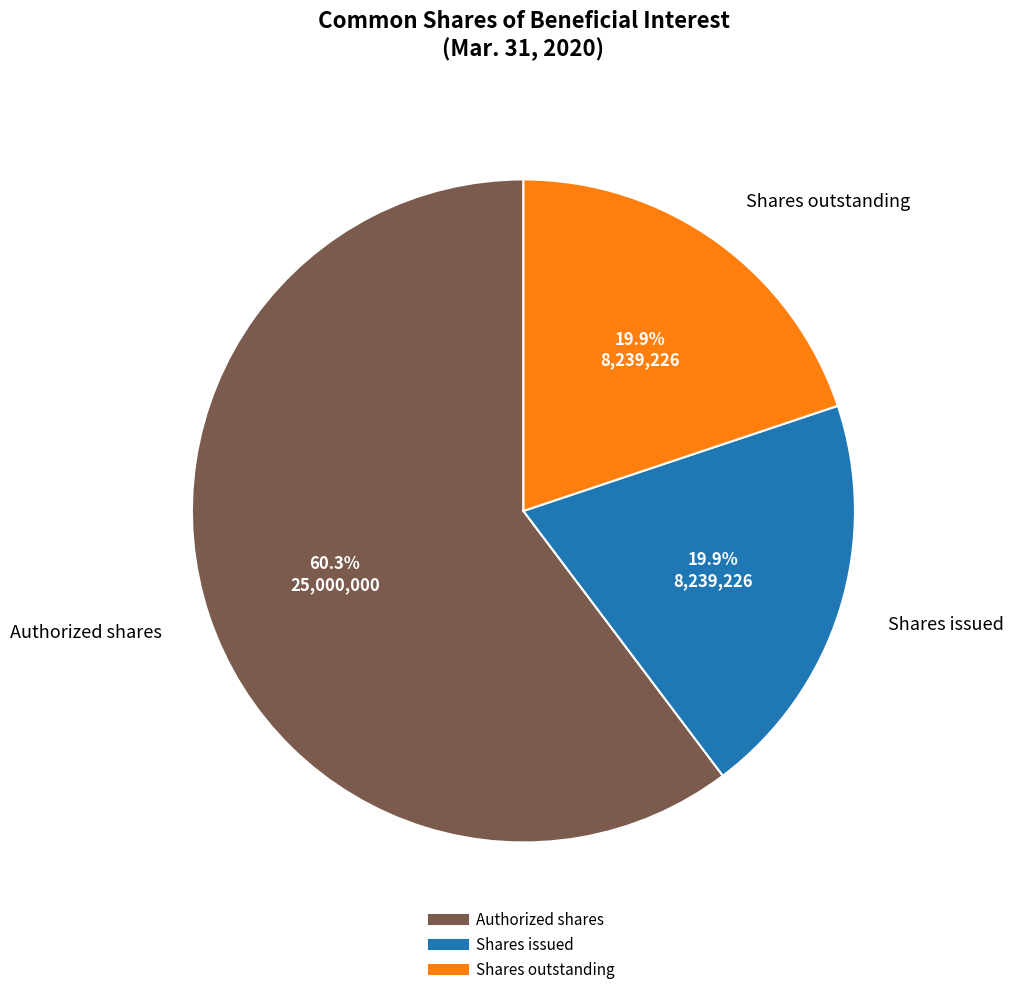

Which slice represents more than half of the pie?

Authorized shares